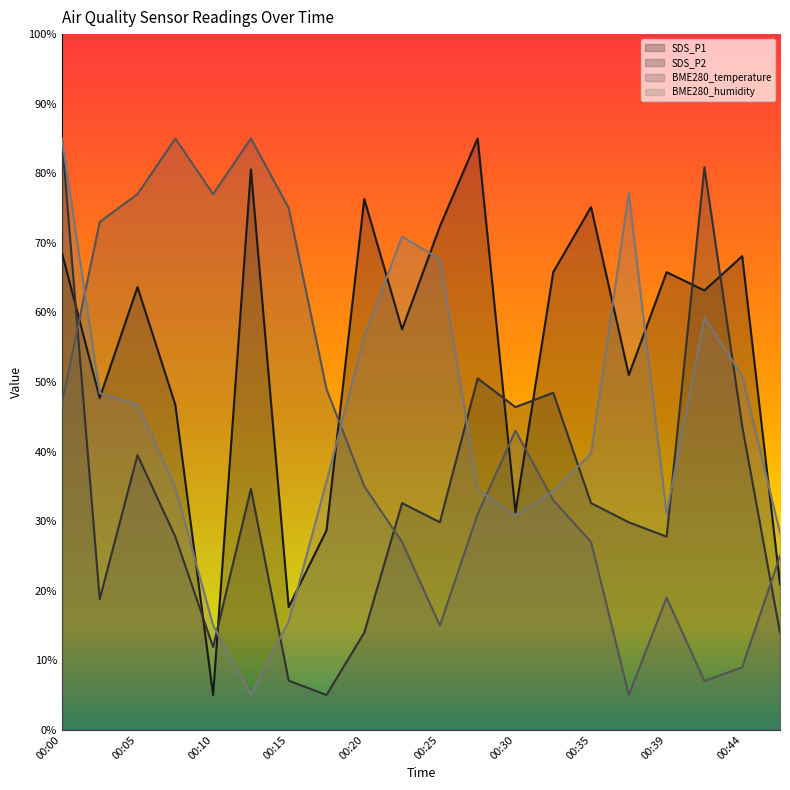

True or false: BME280_humidity and SDS_P1 intersect in this chart.

True